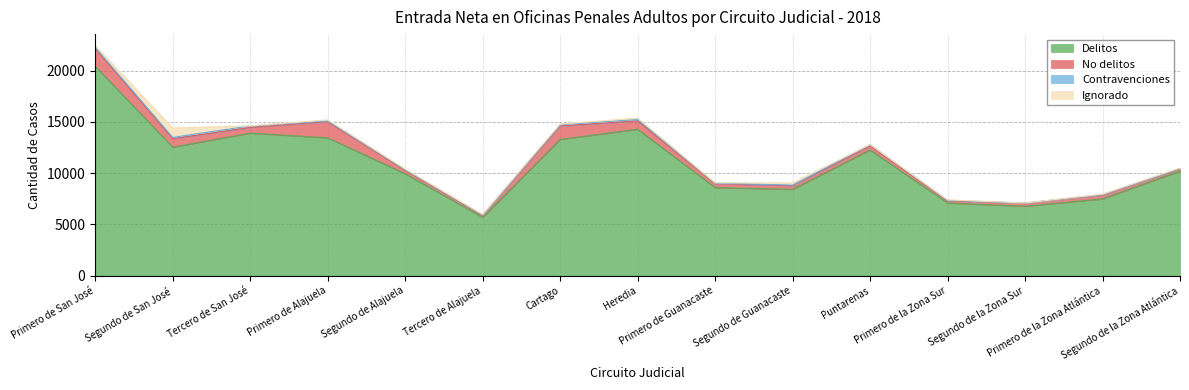

Between Tercero de Alajuela and Primero de la Zona Atlántica, which is larger?

Primero de la Zona Atlántica